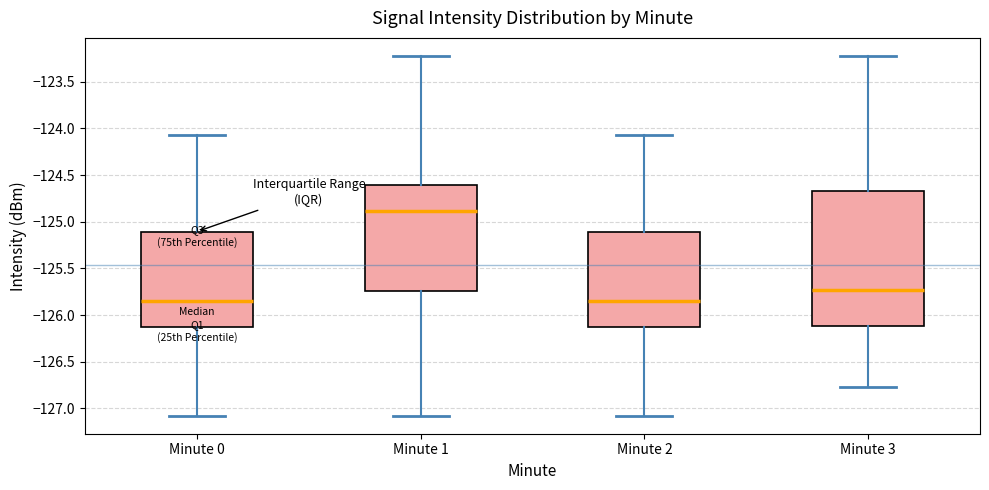

Reading left to right, transcribe this box plot: for each box, give where its median line is, the range the box spans, and where its two whiskers end, as read against the y-axis. The values are not printed on the chart, so give them approximately, as read against the axis.

Minute 0: median -125.85, box -126.10 to -125.10, whiskers -127.10 to -124.05
Minute 1: median -124.90, box -125.75 to -124.60, whiskers -127.10 to -123.20
Minute 2: median -125.85, box -126.10 to -125.10, whiskers -127.10 to -124.05
Minute 3: median -125.75, box -126.10 to -124.65, whiskers -126.75 to -123.20